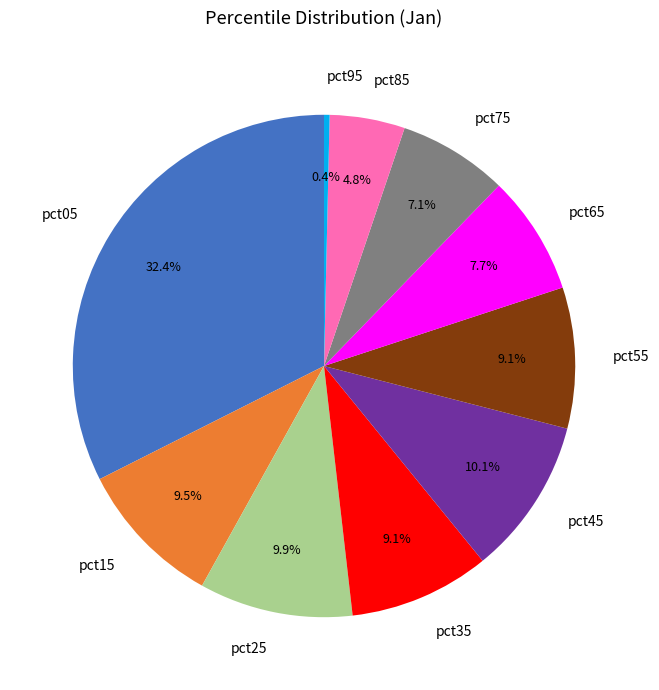

To the nearest percent, what is the difference between the pct35 and pct25 slice percentages?

1%